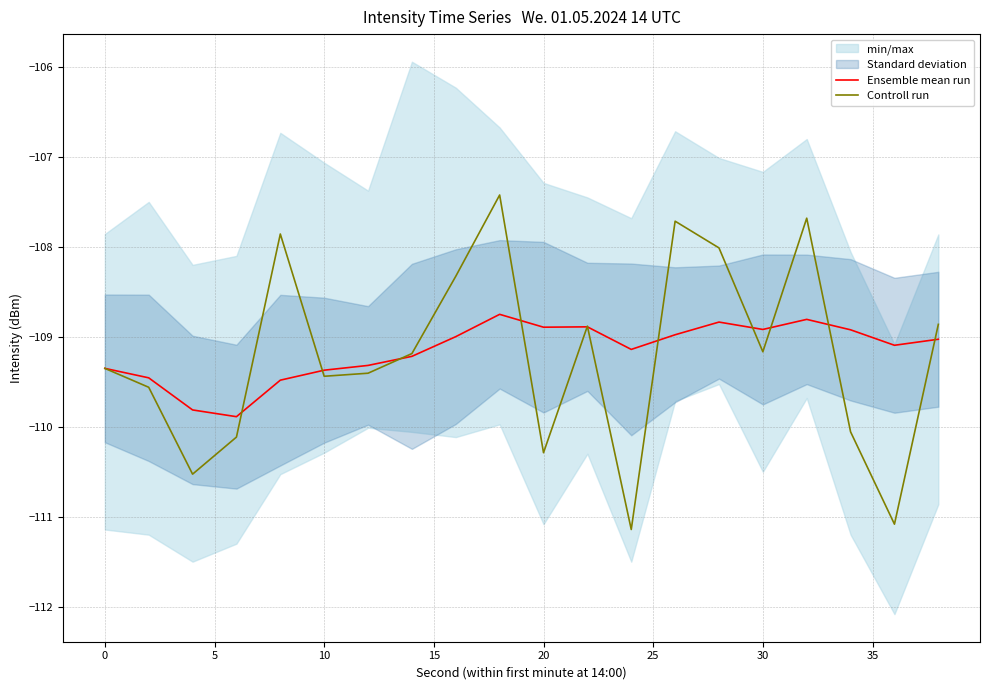

What is the maximum value for Controll run?

-107.4